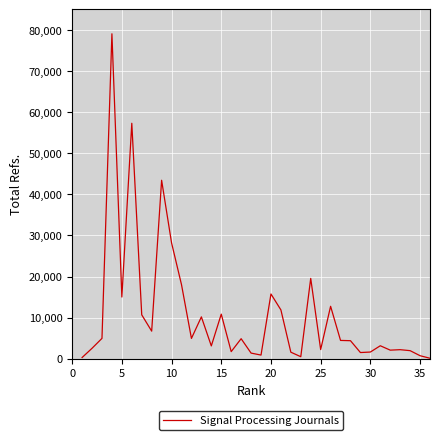

What is the maximum value shown in the chart?

79060